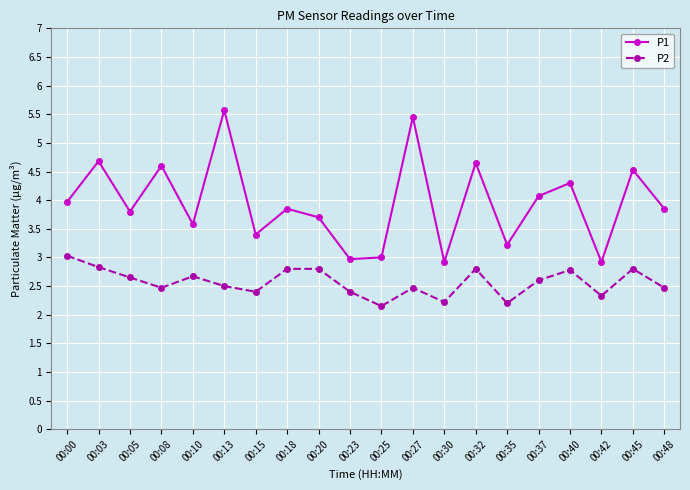

True or false: P2 and P1 cross at least once.

False